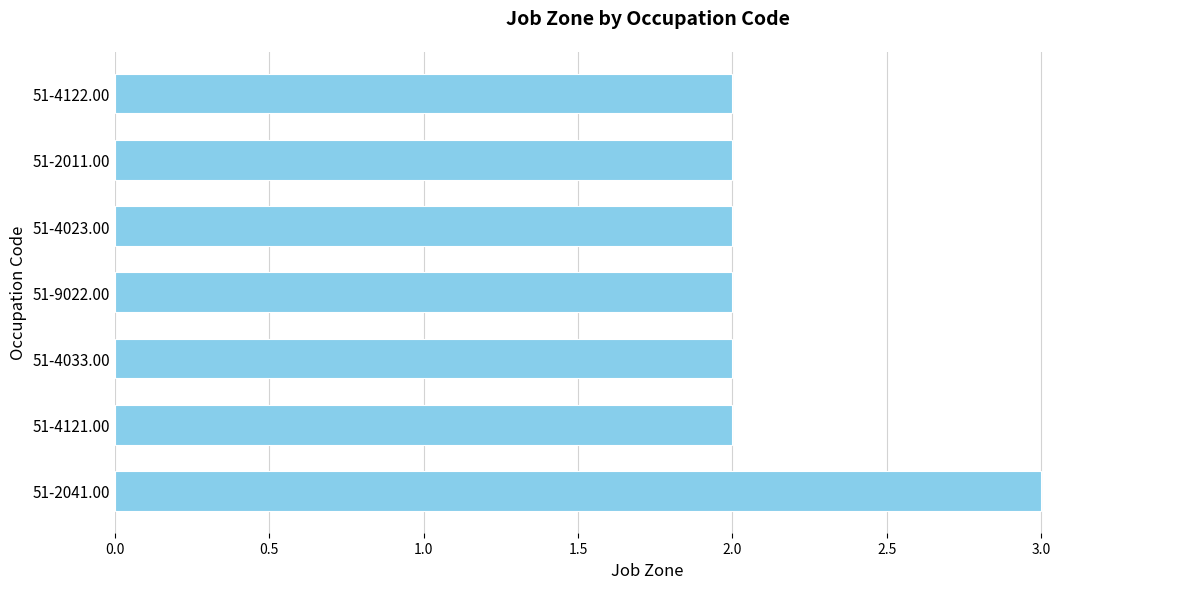

Count the values in the range 2 to 3.

7